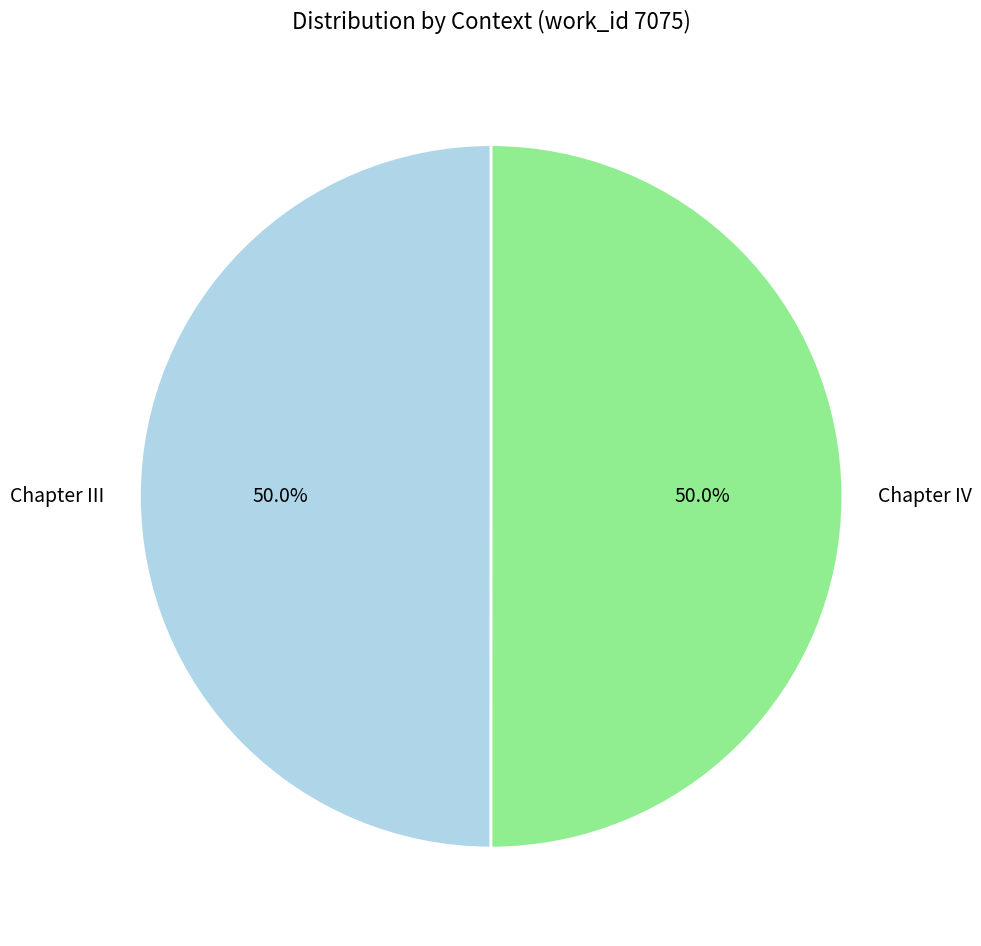

Is it true that Chapter III is 50% of the pie?

True